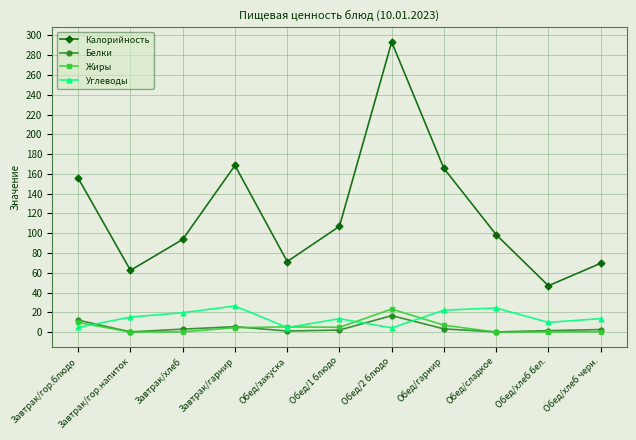

True or false: Калорийность has more than 2 interior local peaks.

False